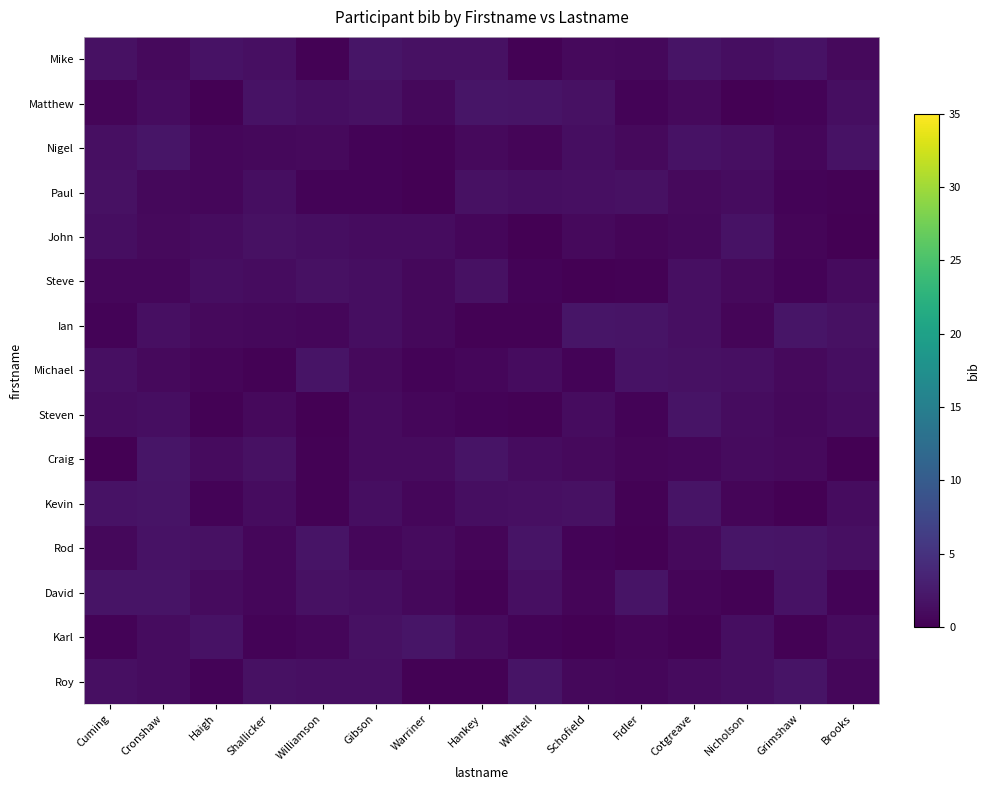

What is the greatest value displayed?

2.0